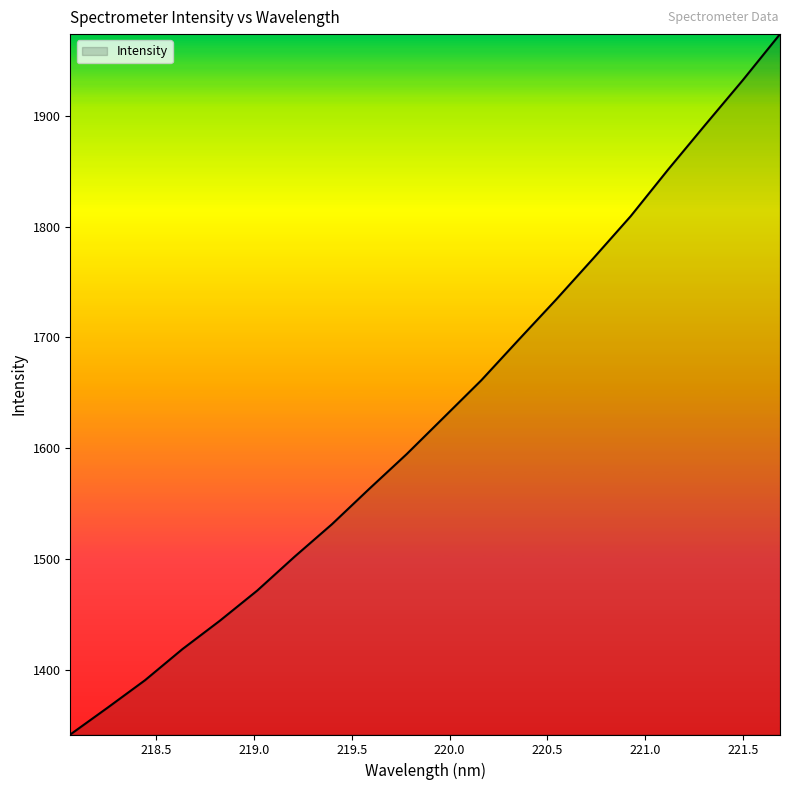

What is the average value?

1628.8